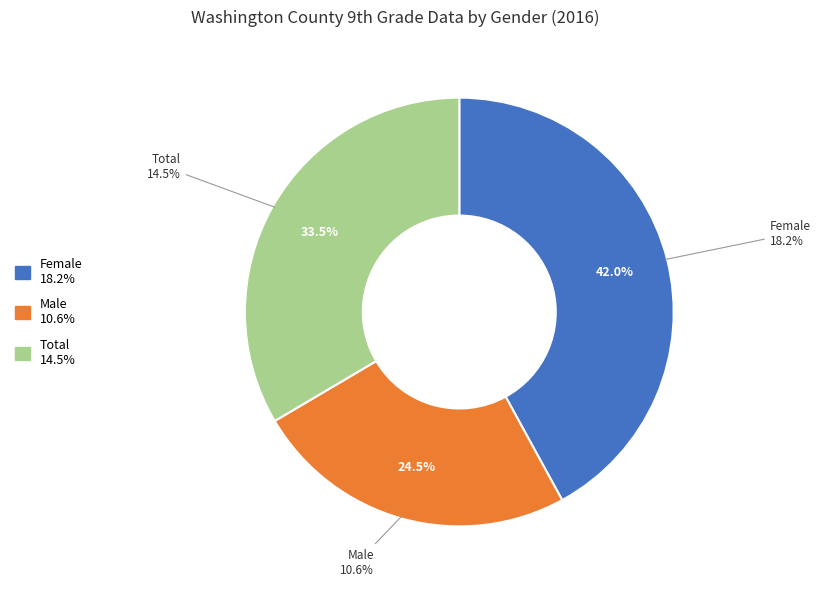

To the nearest percent, what is the difference between the Female and Total slice percentages?

9%